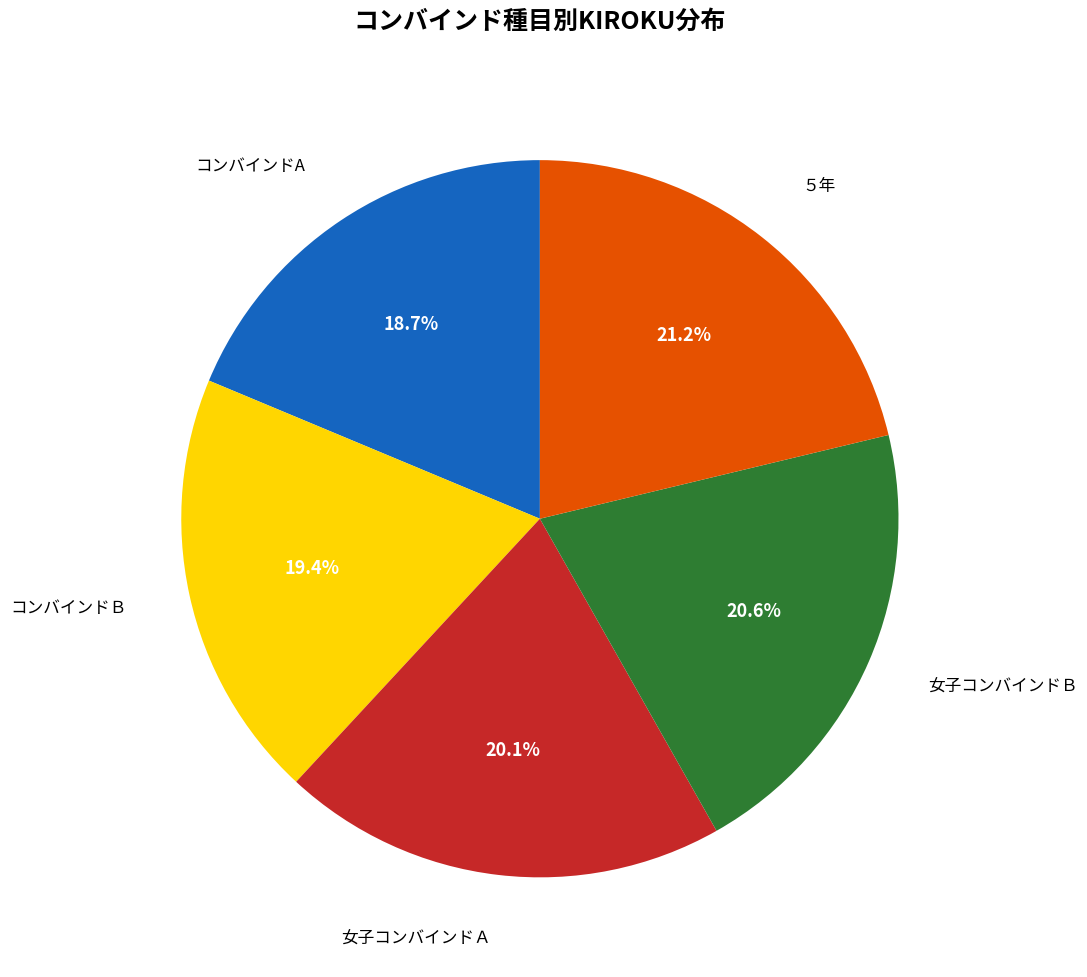

How many slices are in this pie chart?

5